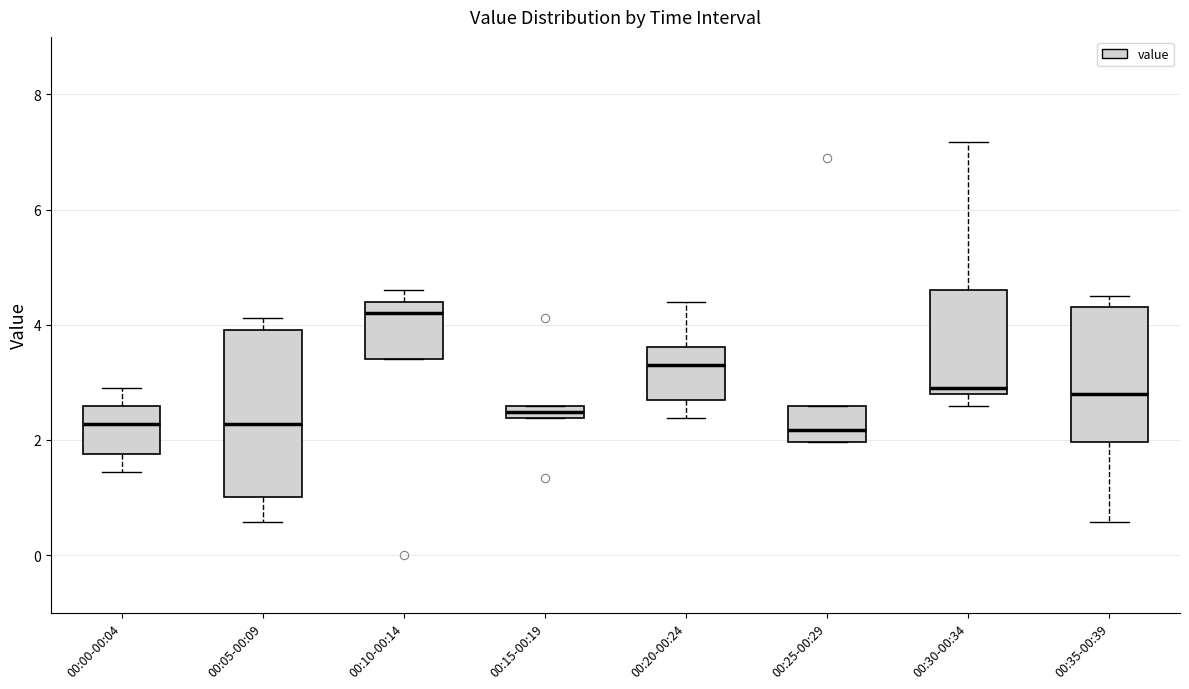

Where is the lower edge of the box for 00:10-00:14 on the y-axis? The values are not printed on the chart, so give them approximately, as read against the axis.

3.4